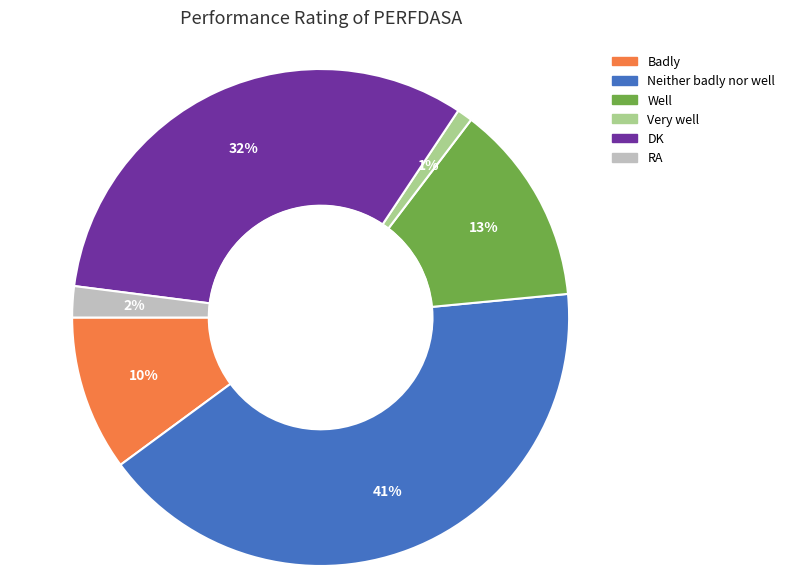

How many segments does this pie chart have?

6